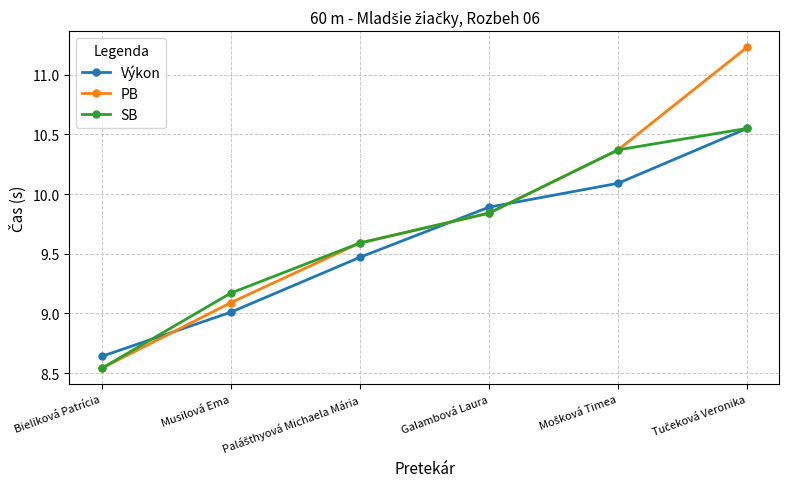

What are all the series names shown in the legend?

Výkon, PB, SB